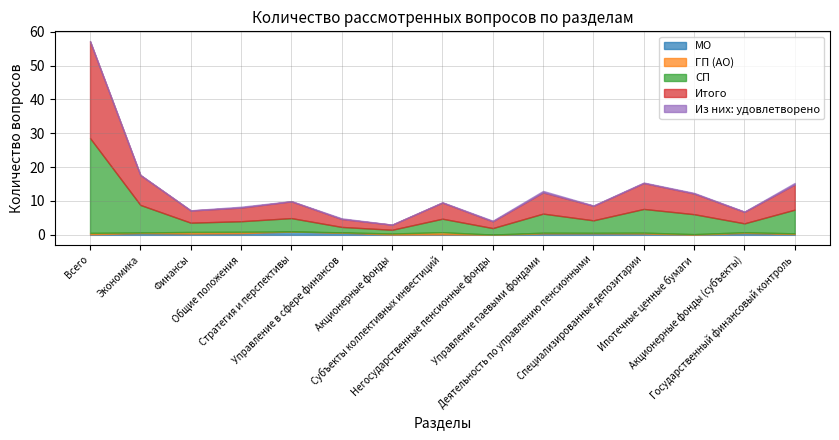

At how many categories does at least one series exceed 12?

1